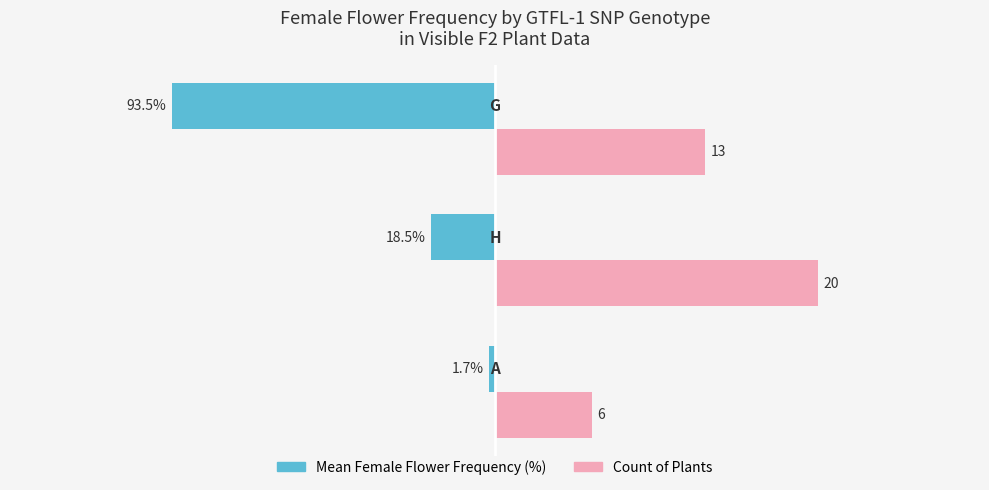

What are all the series names shown in the legend?

Mean Female Flower Frequency (%), Count of Plants